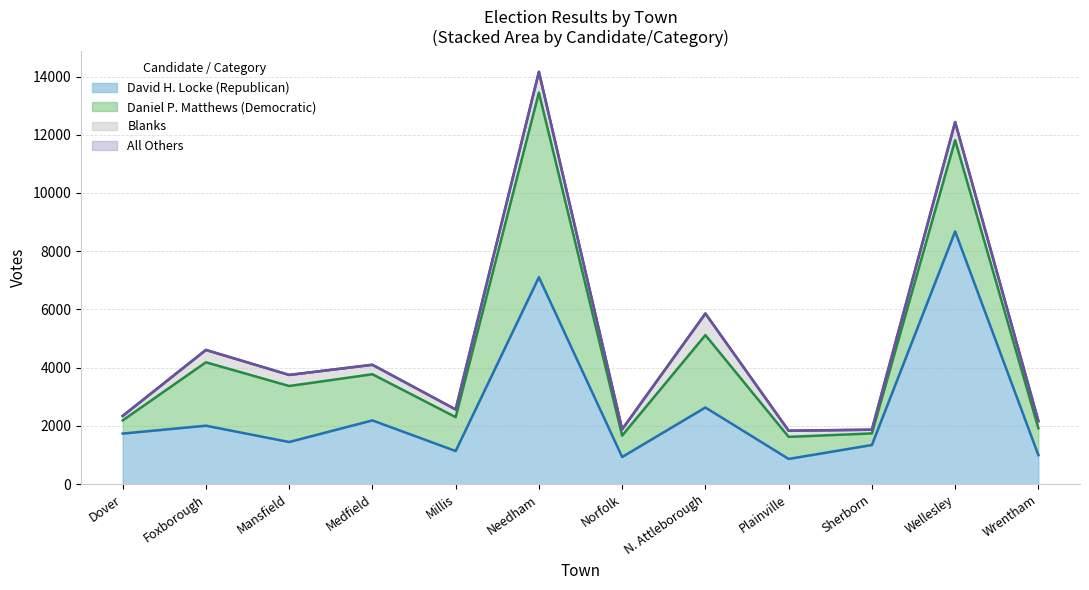

In Blanks, how many points are higher than both neighbors (excluding endpoints)?

4